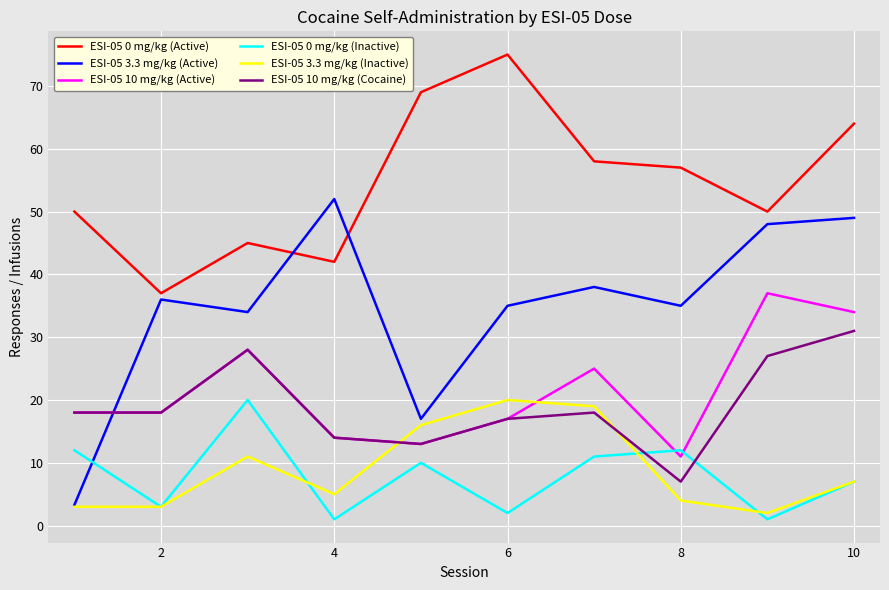

What is the greatest value displayed?

75.0